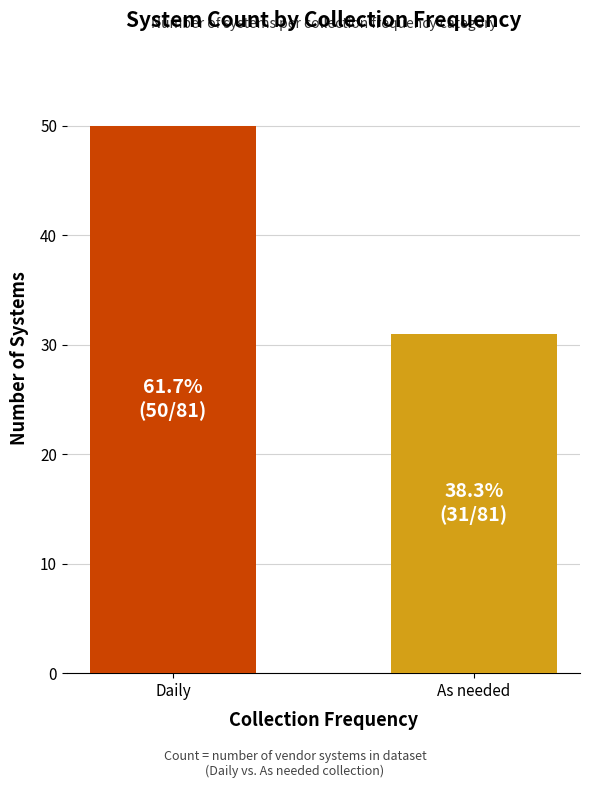

What is the difference between the values at As needed and Daily?

19